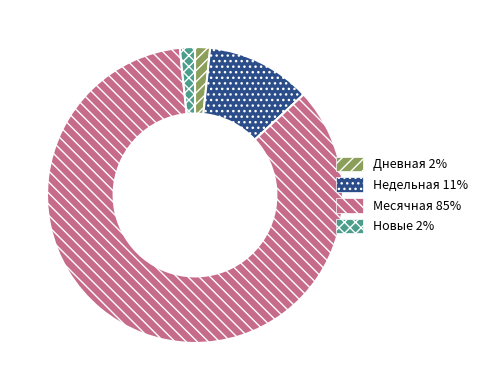

Which slice represents more than half of the pie?

Месячная 85%